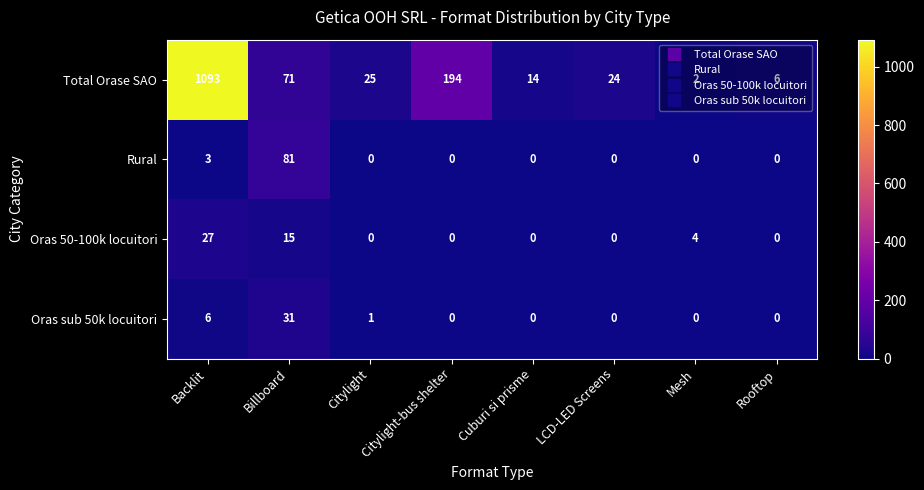

What is the greatest value displayed?

1093